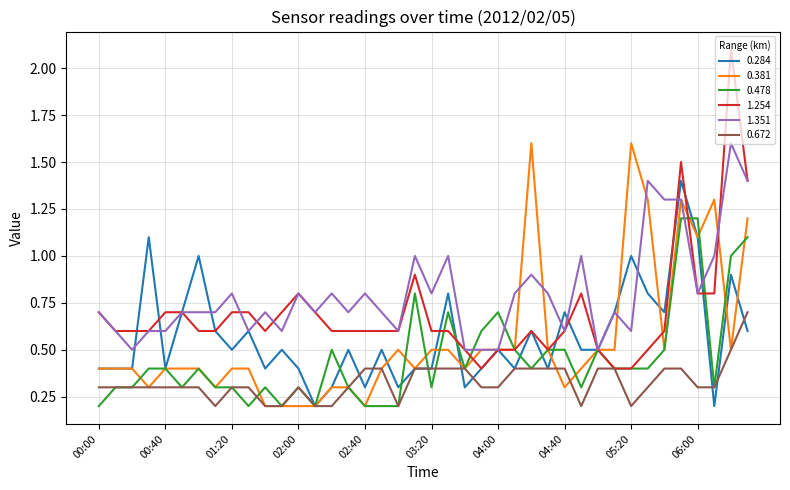

Which series has the largest total across all categories?

1.351